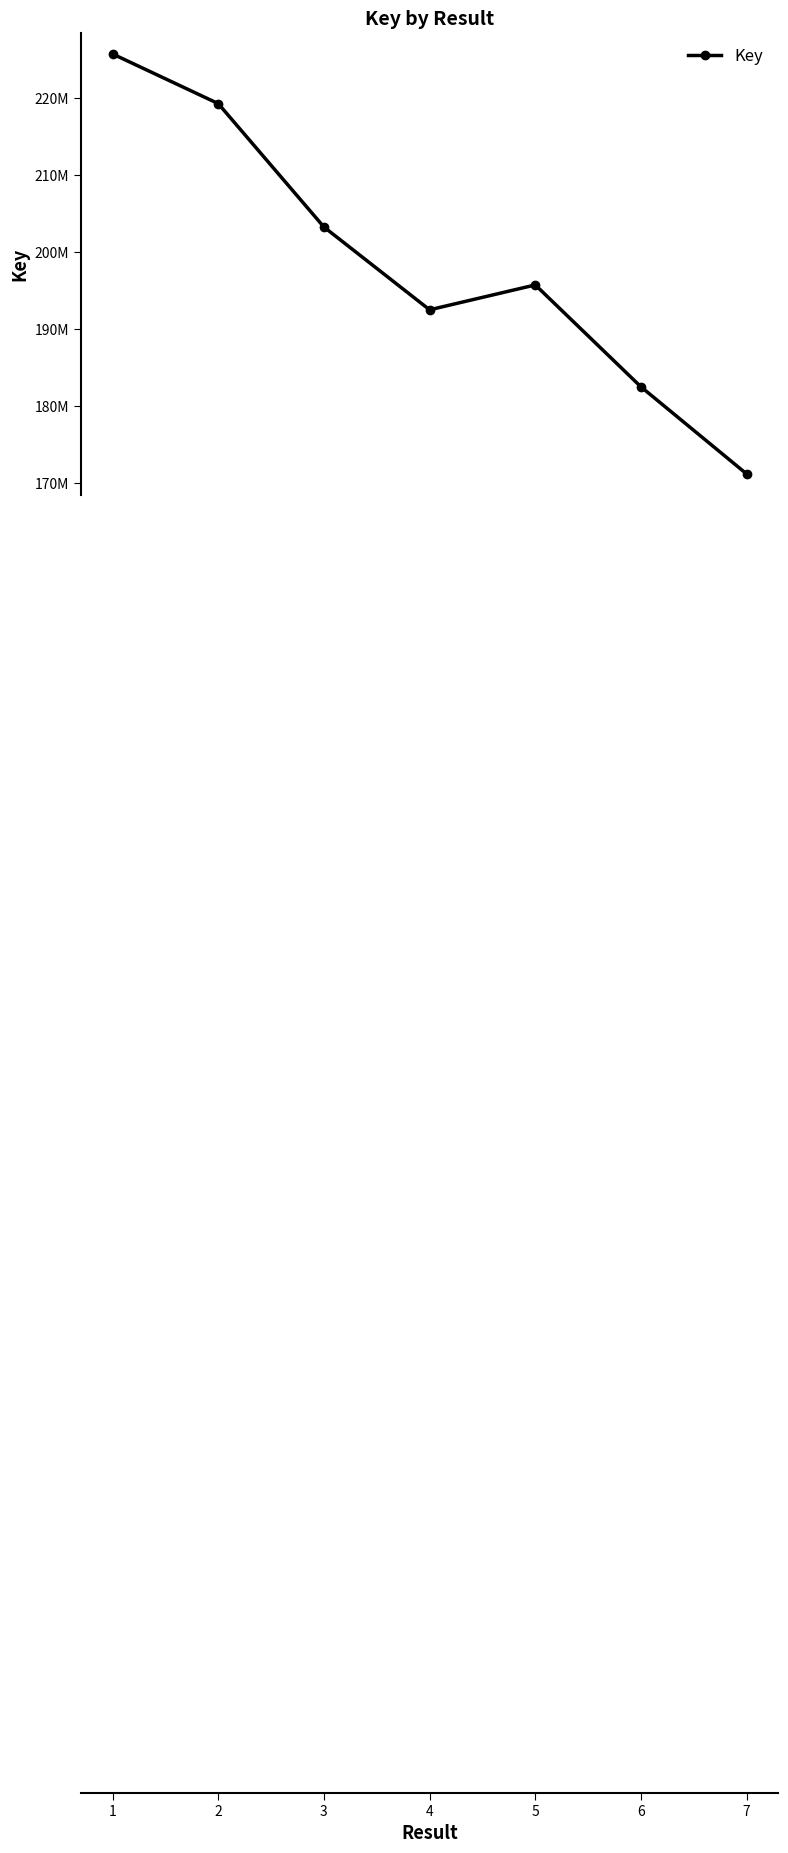

The chart shows a value of 203211561 at 3. True or false?

True